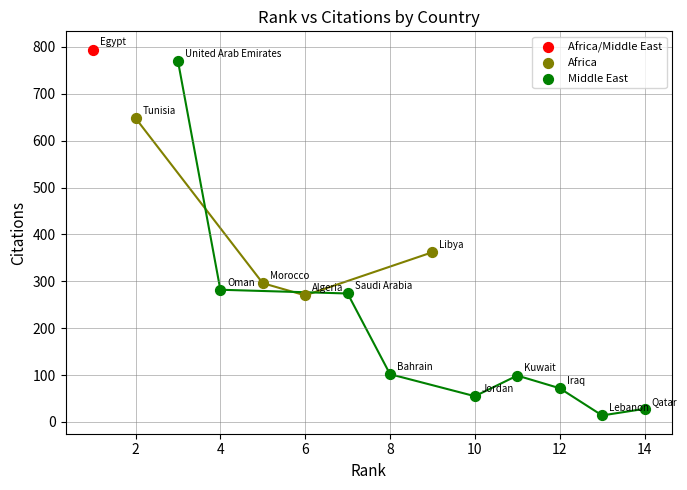

What are all the series names shown in the legend?

Africa/Middle East, Africa, Middle East